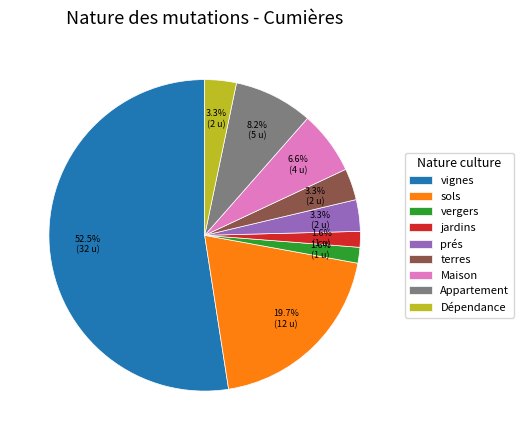

How many slices are in this pie chart?

9